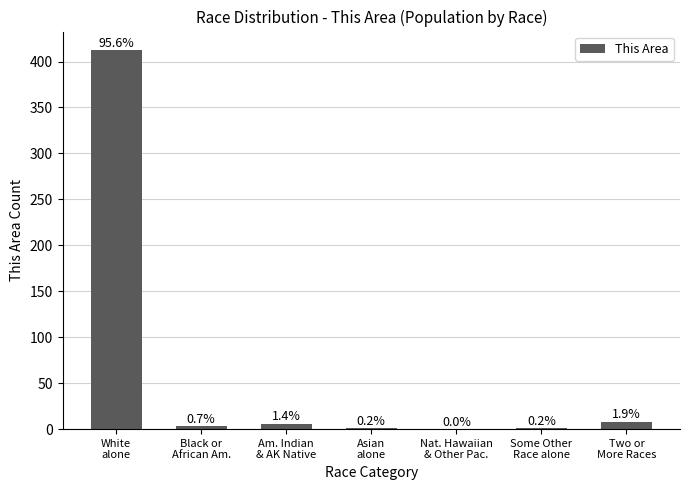

List the labels in order of value, smallest first.

Nat. Hawaiian
& Other Pac., Asian
alone, Some Other
Race alone, Black or
African Am., Am. Indian
& AK Native, Two or
More Races, White
alone